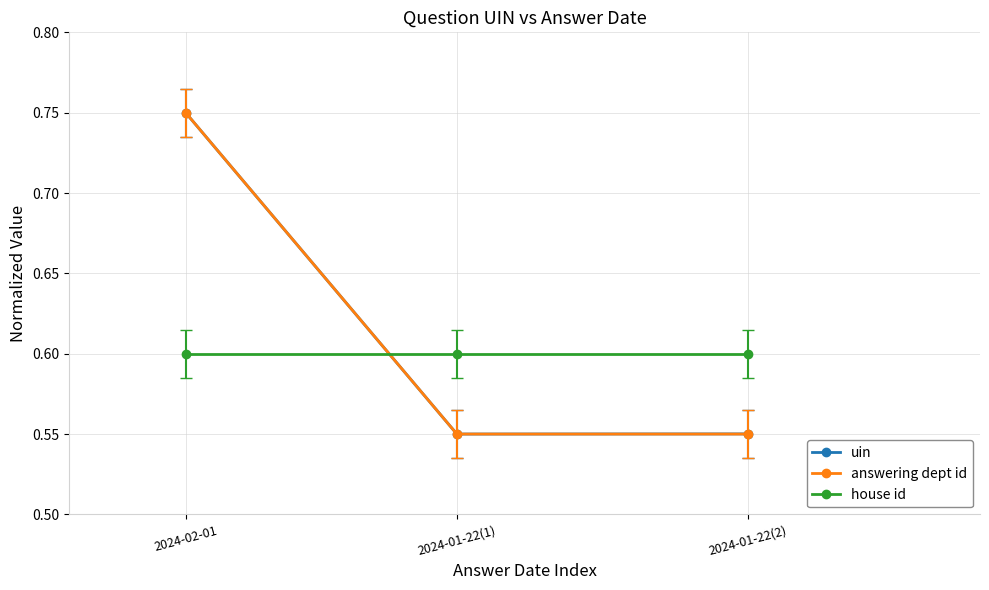

How many lines are shown in the chart?

3